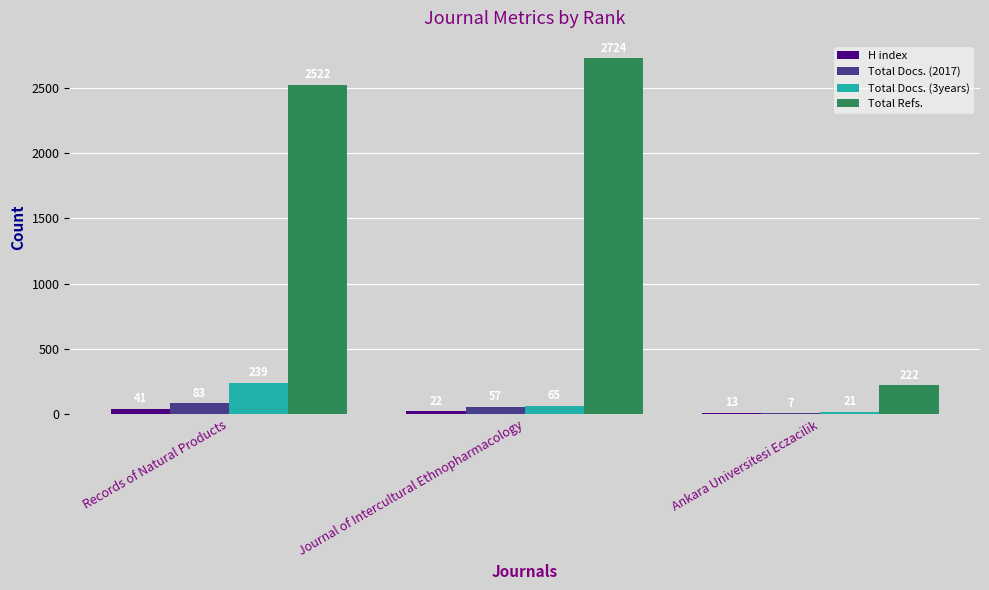

Which series changed the most between Journal of Intercultural Ethnopharmacology and Ankara Universitesi Eczacilik?

Total Refs.